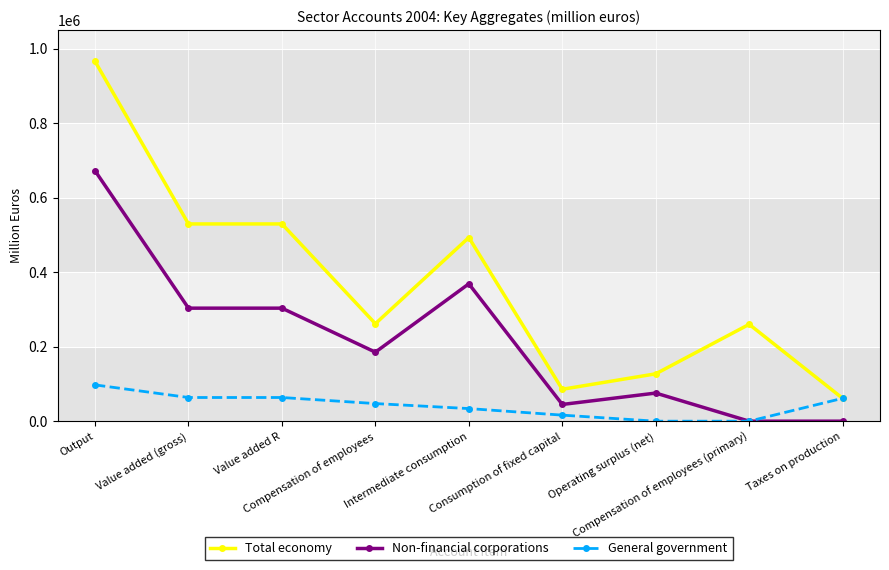

List the series in order of their peak value, lowest first.

General government, Non-financial corporations, Total economy